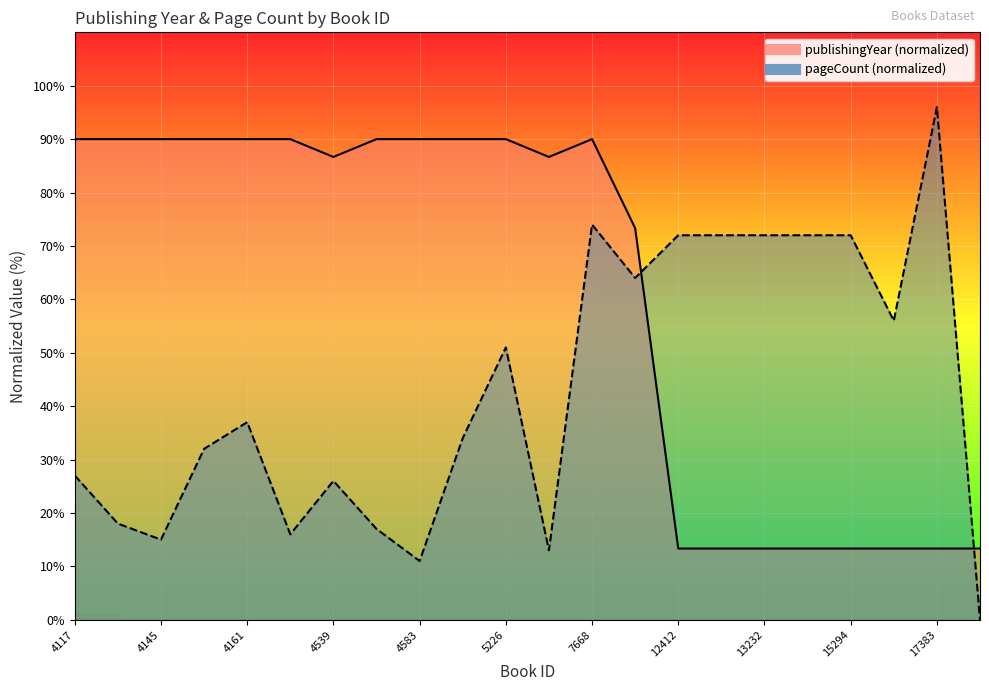

Which series has the widest spread of values?

pageCount